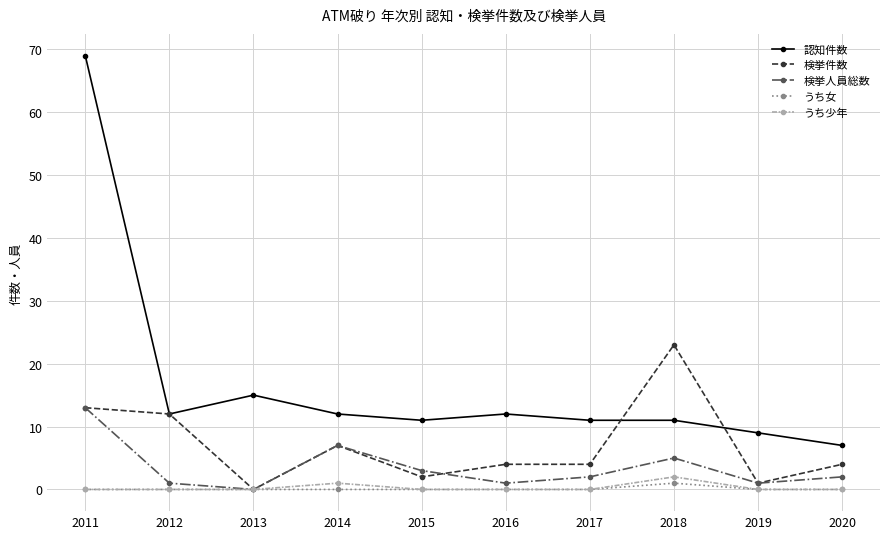

What are all the series names shown in the legend?

認知件数, 検挙件数, 検挙人員総数, うち女, うち少年